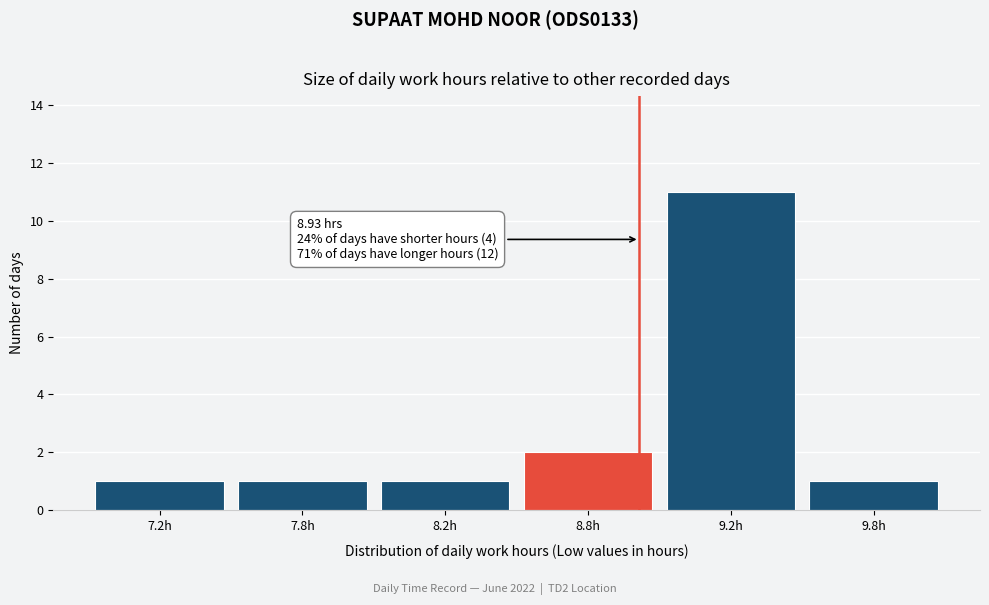

Reading left to right, list all the values displayed in this chart.

1	1	1	2	11	1